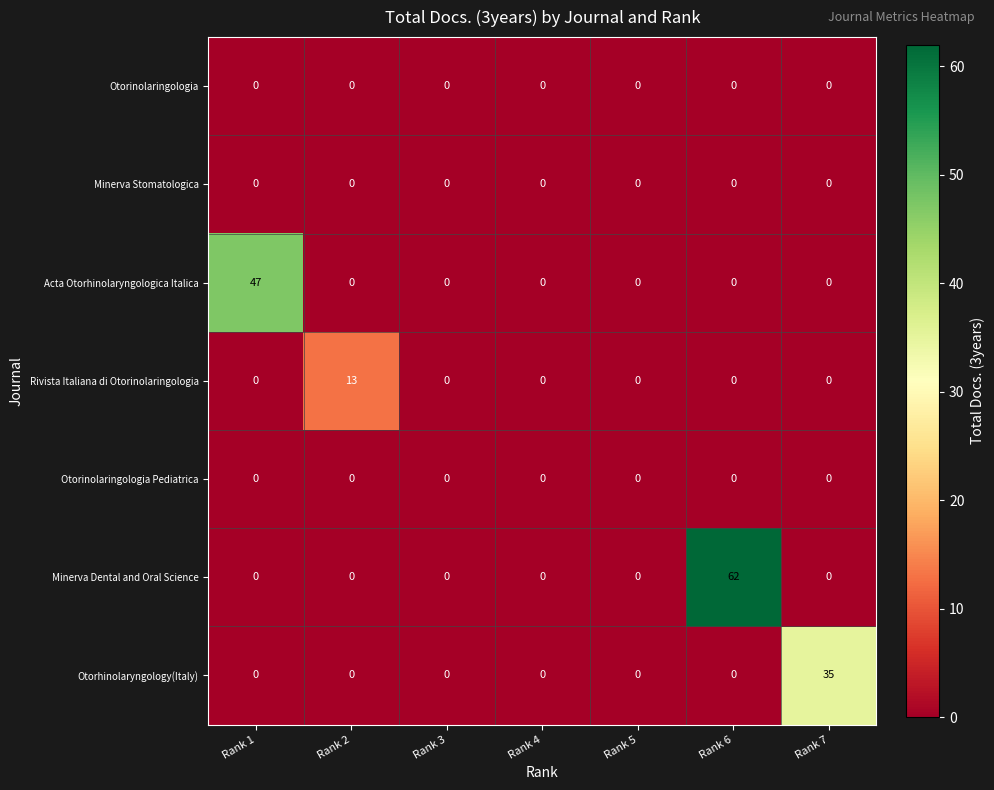

What is the average value of the Minerva Dental and Oral Science series?

9